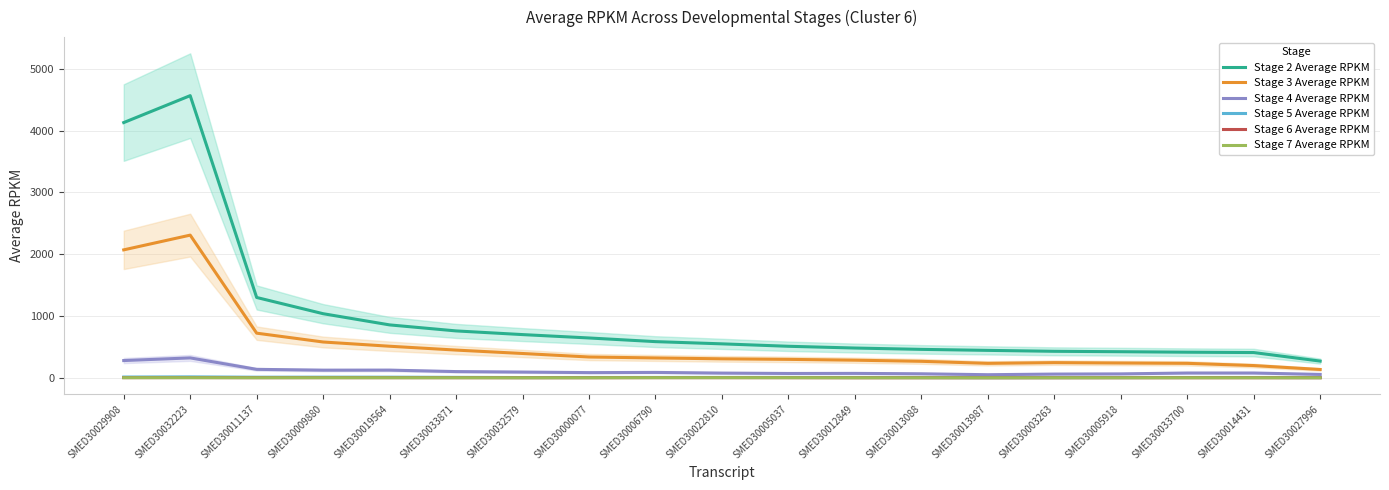

Which category has the highest value in the Stage 4 Average RPKM series?

SMED30032223